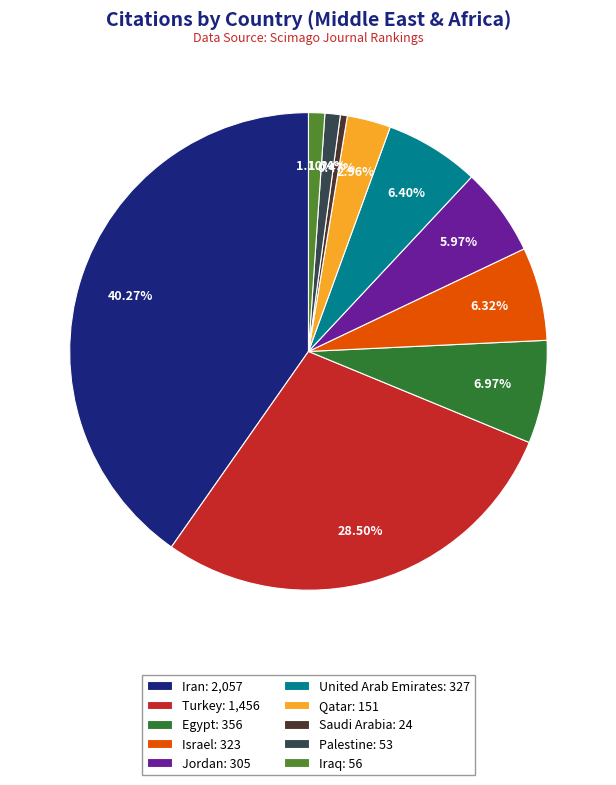

Is it true that Turkey is 40% of the pie?

False